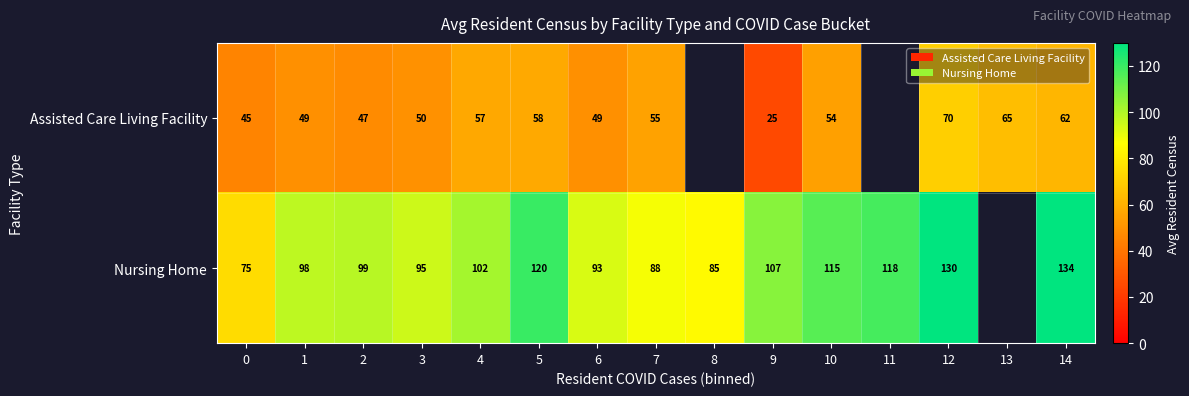

Is the value of Assisted Care Living Facility at 0 greater than the value of Nursing Home at 7?

No